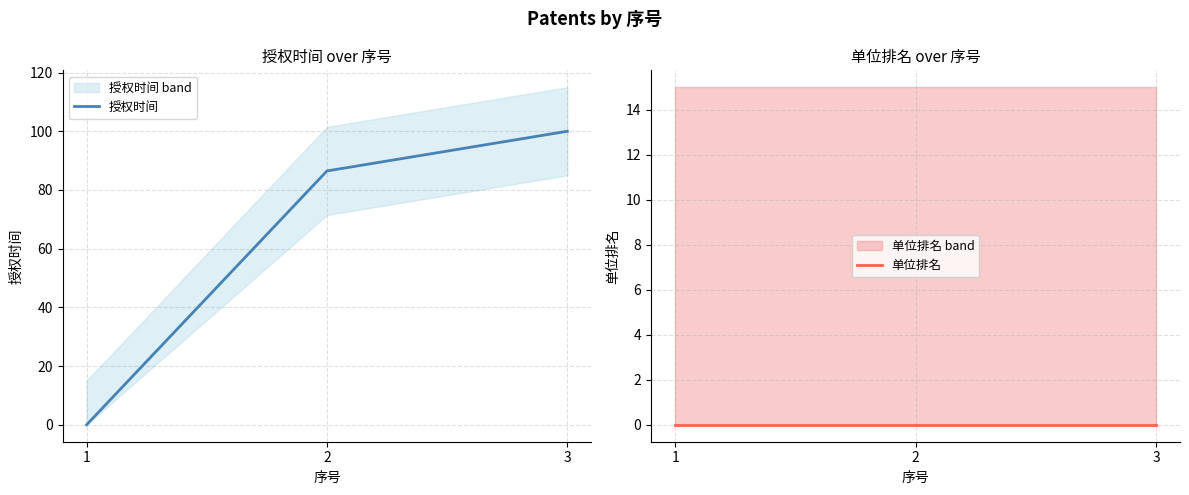

Is this an area chart (filled region under the line)?

No